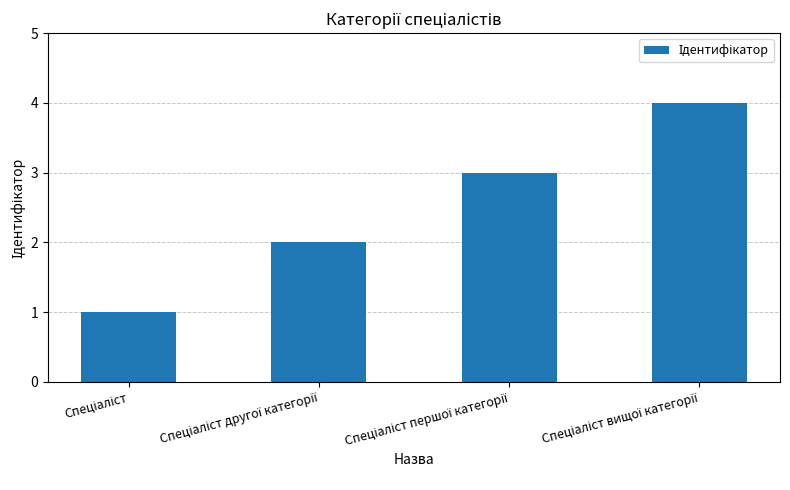

What is the greatest value displayed?

4